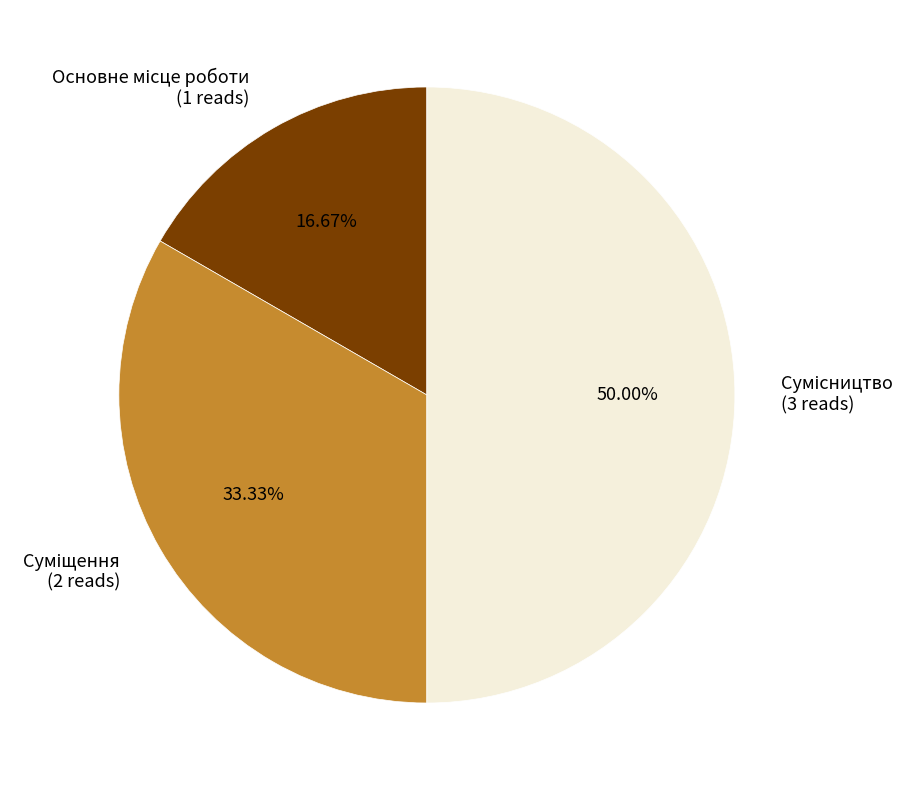

Is there a majority slice in this chart?

No